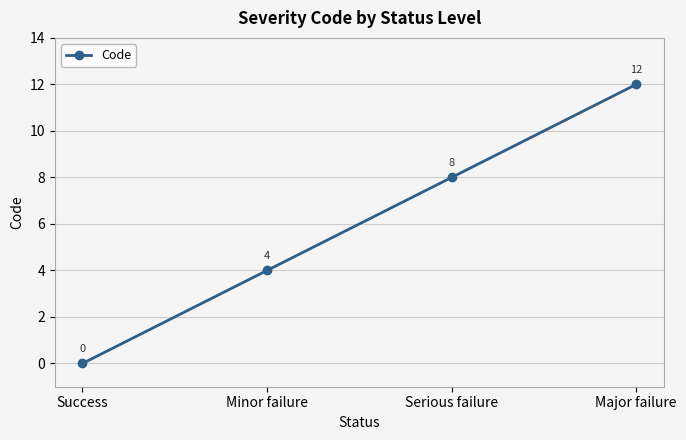

Which category has the highest value across all series?

Major failure